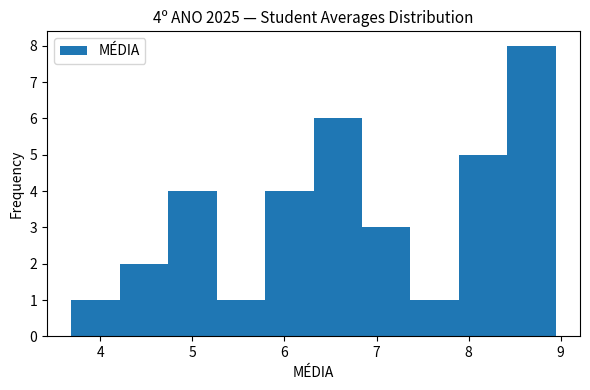

Which range on the x-axis has the tallest bar?

8.4 to 8.9